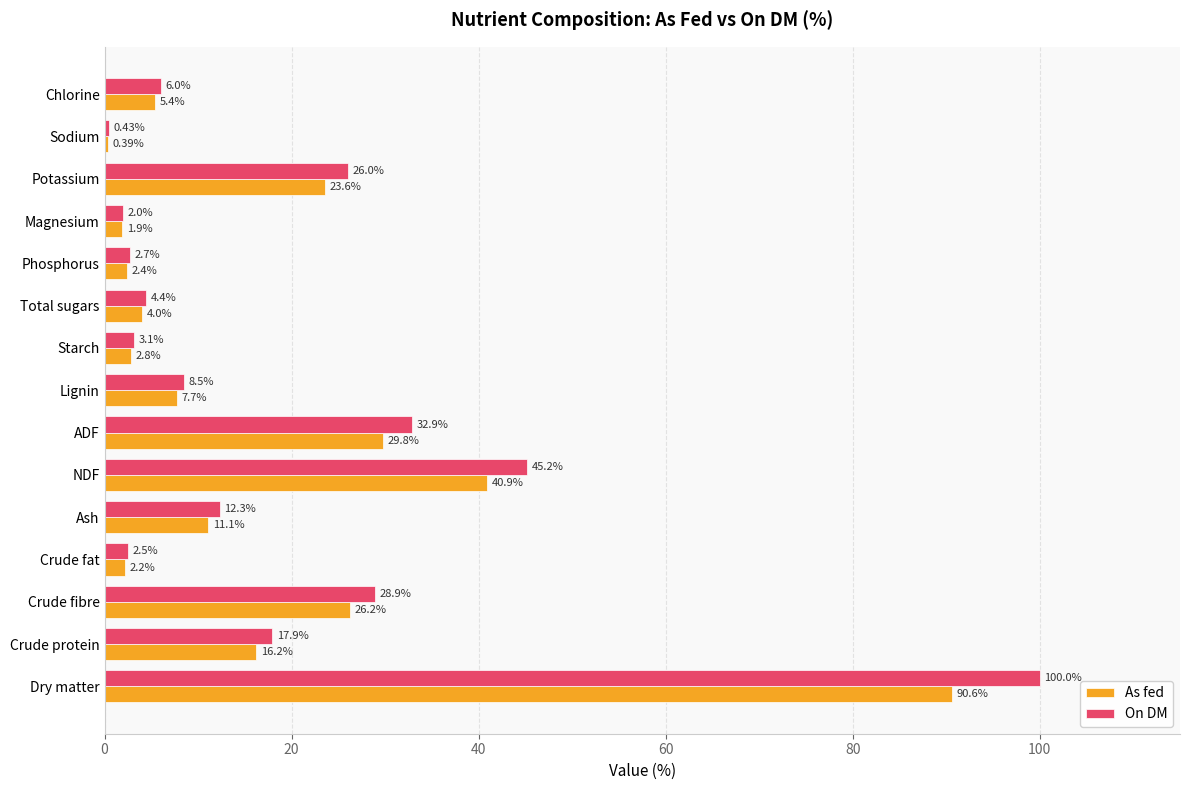

Which category has the lowest value across all series?

Sodium